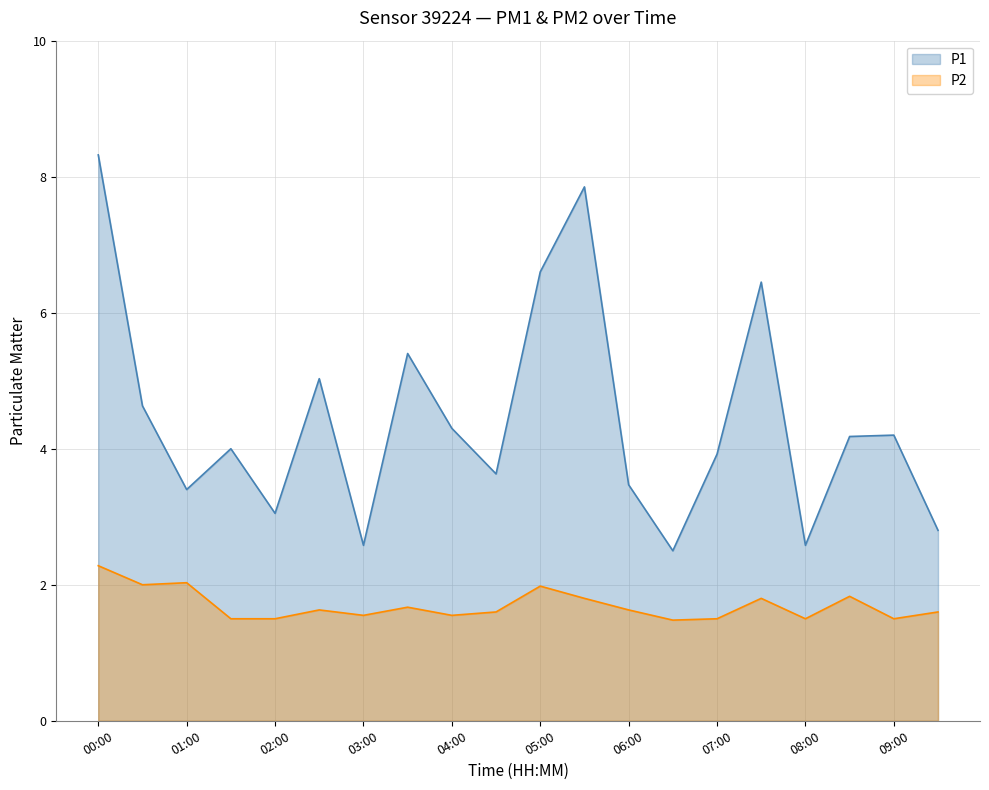

Rank the series by their average value, from lowest to highest.

P2, P1